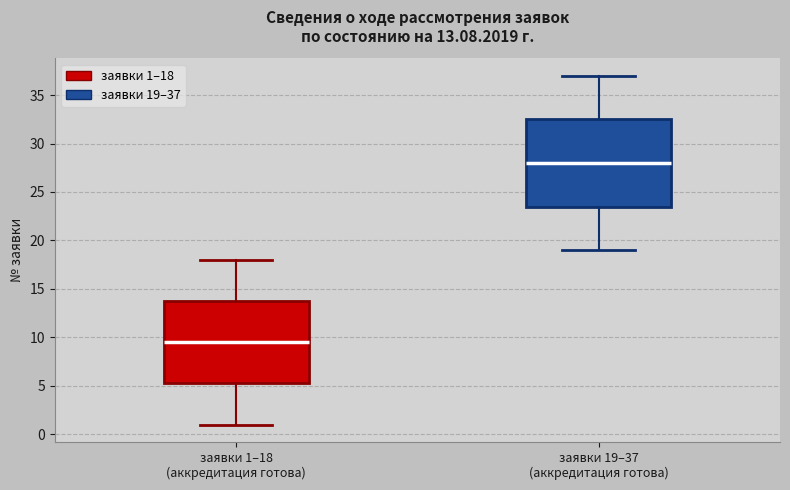

Which box's median line is the lowest?

заявки 1–18 (аккредитация готова)